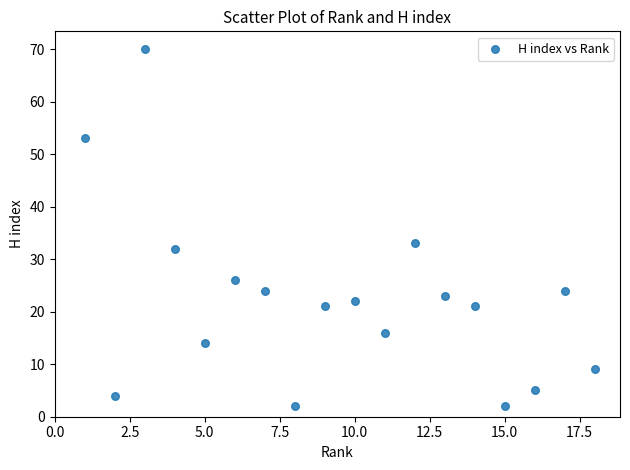

What is the range of X values (max minus min)?

17